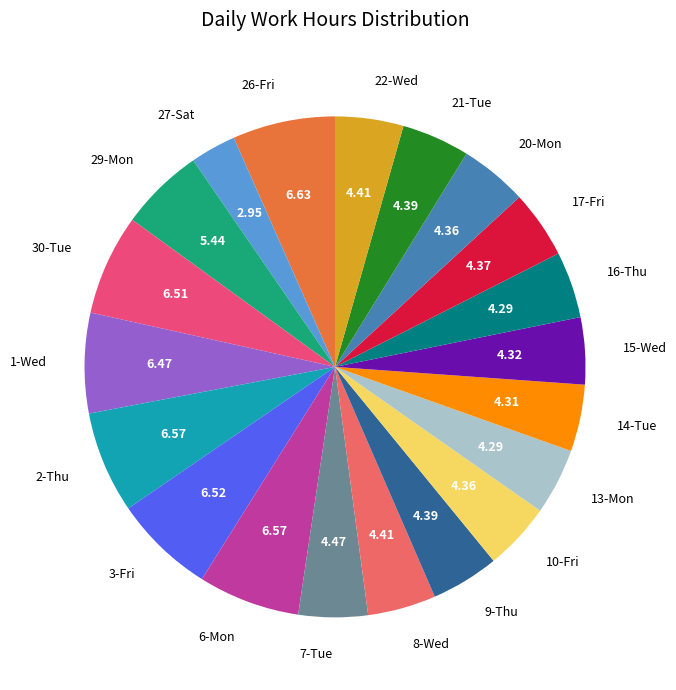

Combined, do 13-Mon and 27-Sat account for over 50%?

No